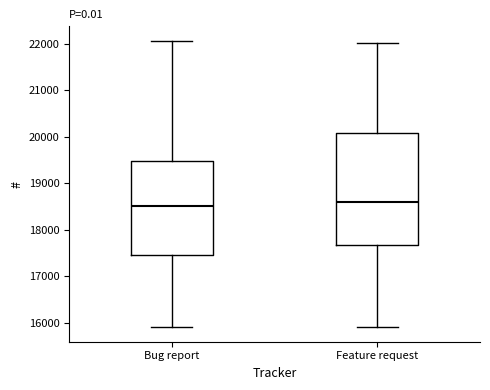

Reading left to right, read every box against the y-axis: the position of its median line, the range the box covers, and the ends of its whiskers. The values are not printed on the chart, so give them approximately, as read against the axis.

Bug report: median 18500, box 17500 to 19500, whiskers 15900 to 22100
Feature request: median 18600, box 17700 to 20100, whiskers 15900 to 22000